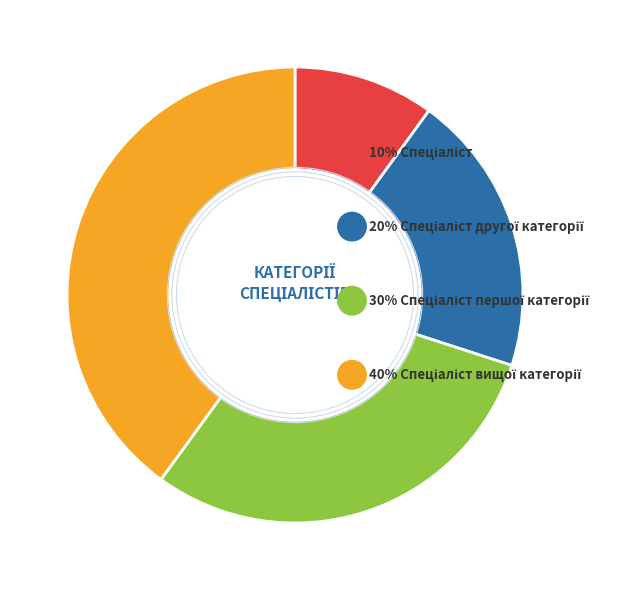

Is there any slice that represents more than half of the pie?

No